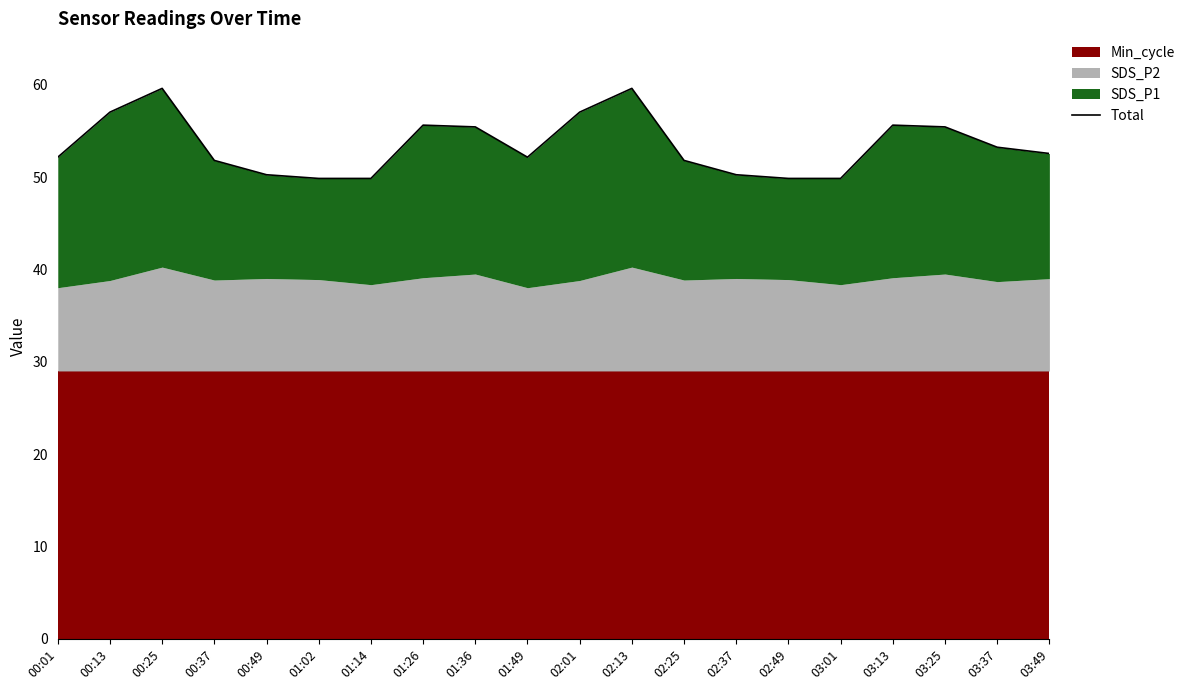

What is the average value?

53.4